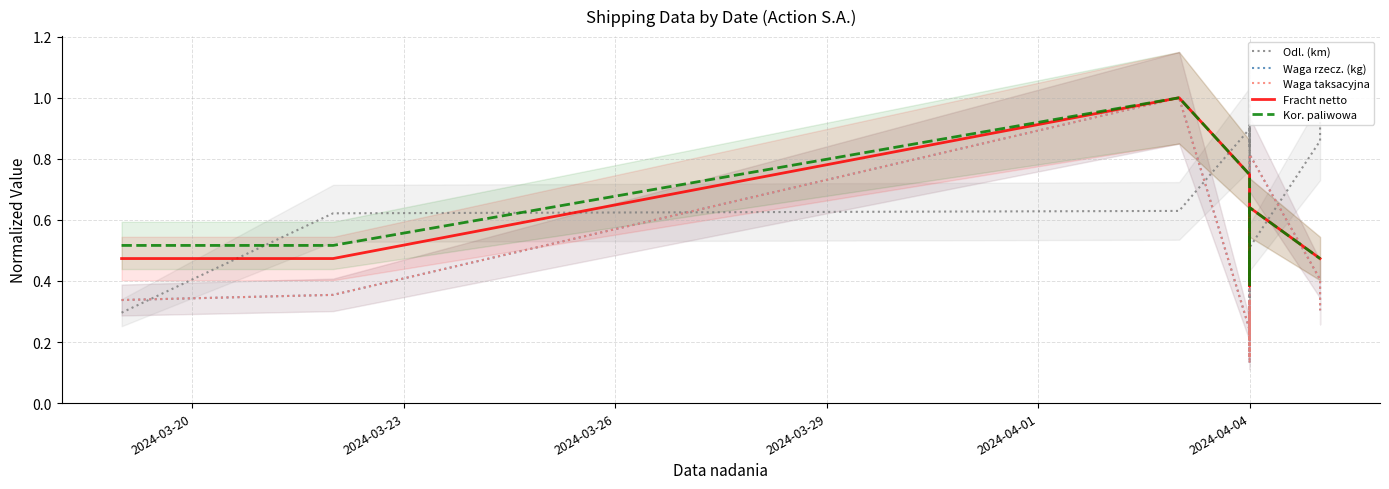

Reading left to right, extract all data points from this chart.

Odl. (km): 0.3	0.6	0.6	0.9	0.7	0.5	0.6	1.0	0.8	0.9	0.3	0.7	0.7	0.6	0.7	0.3	0.6	0.5	0.9	1.0
Waga rzecz. (kg): 0.3	0.4	1.0	0.2	0.2	0.3	0.2	0.2	0.1	0.2	0.2	0.2	0.3	0.2	0.3	0.1	0.3	0.8	0.4	0.3
Waga taksacyjna: 0.3	0.4	1.0	0.2	0.2	0.3	0.2	0.2	0.1	0.2	0.2	0.2	0.3	0.2	0.3	0.1	0.3	0.8	0.4	0.3
Fracht netto: 0.5	0.5	1.0	0.7	0.5	0.5	0.5	0.4	0.4	0.5	0.5	0.4	0.5	0.5	0.5	0.4	0.5	0.6	0.5	0.5
Kor. paliwowa: 0.5	0.5	1.0	0.7	0.5	0.5	0.5	0.4	0.4	0.5	0.5	0.4	0.5	0.5	0.5	0.4	0.5	0.6	0.5	0.5